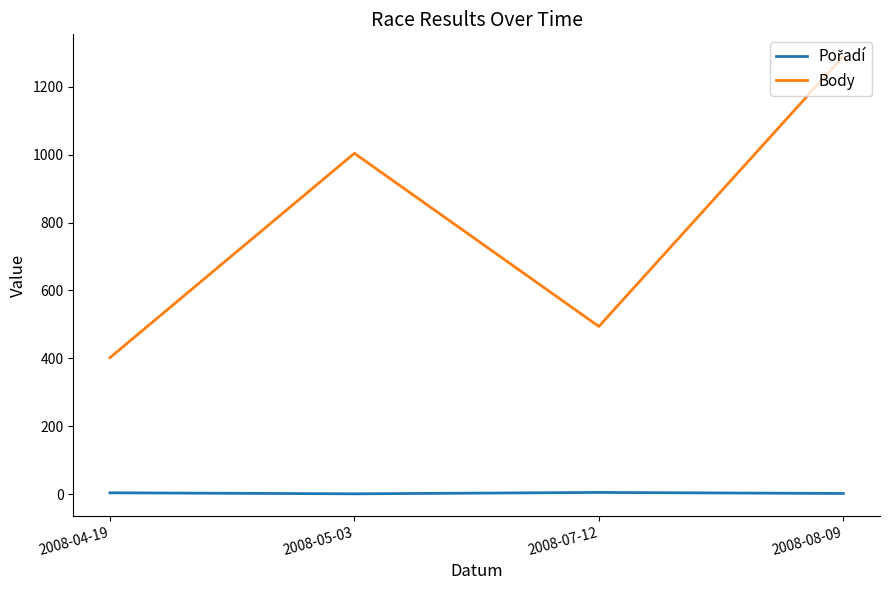

Which label corresponds to the largest value in the chart?

2008-08-09